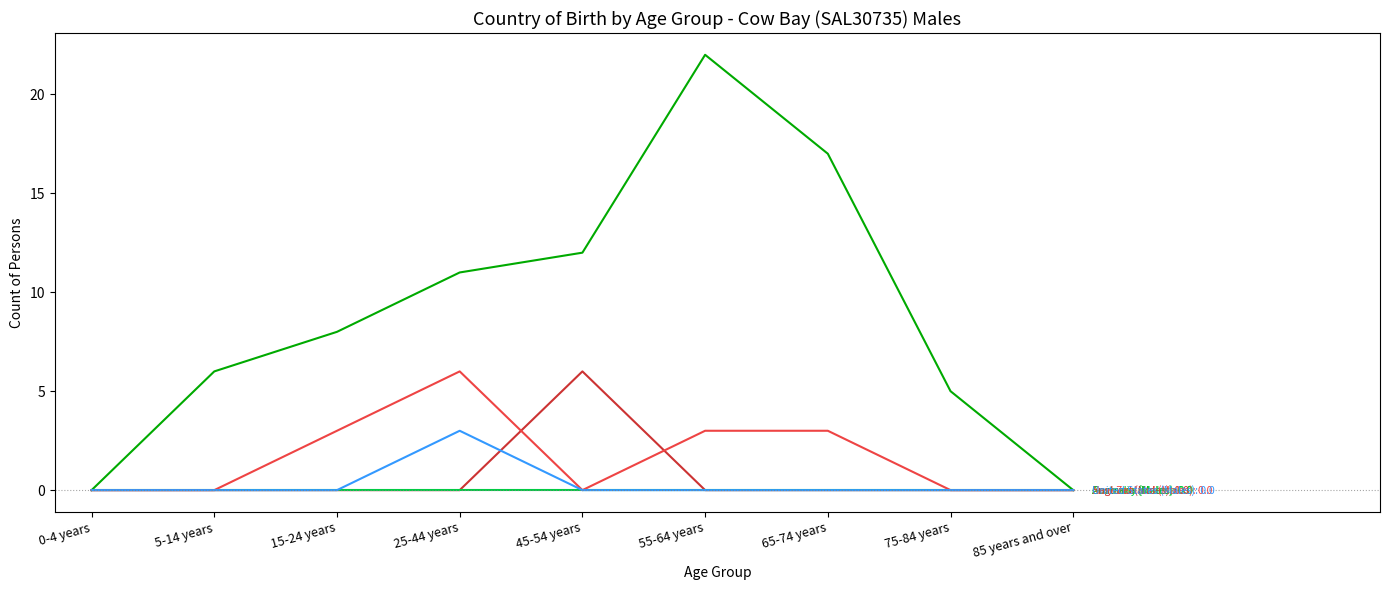

What is the total value across all series at 55-64 years?

25